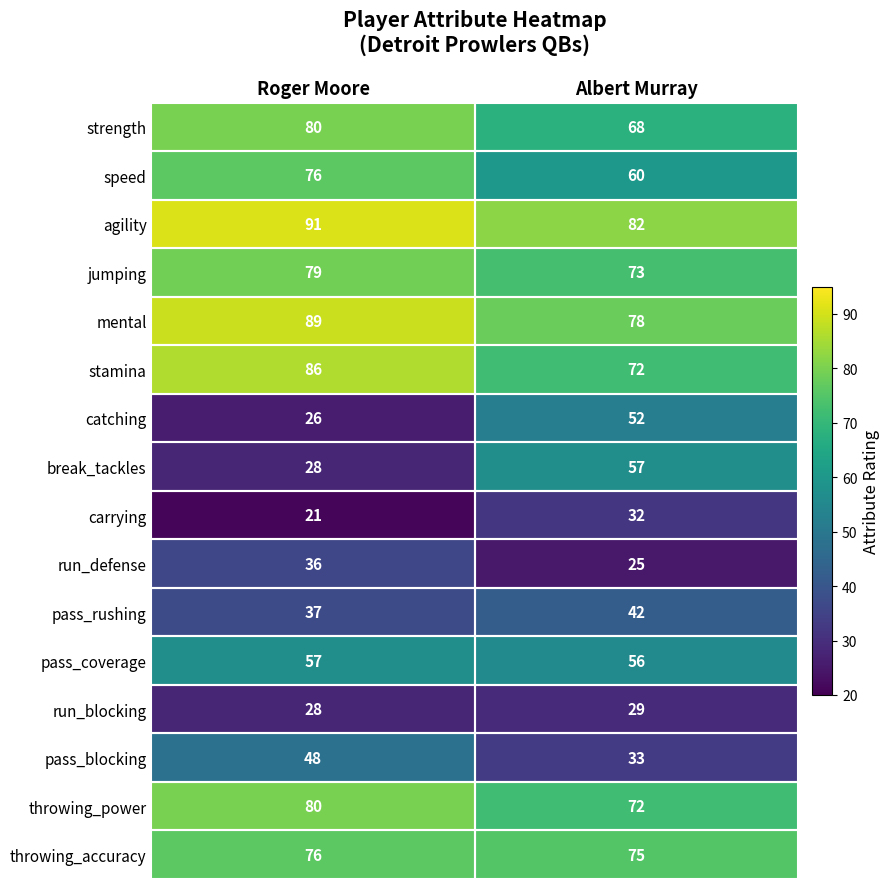

True or false: agility has a value of 82 at Albert Murray.

True